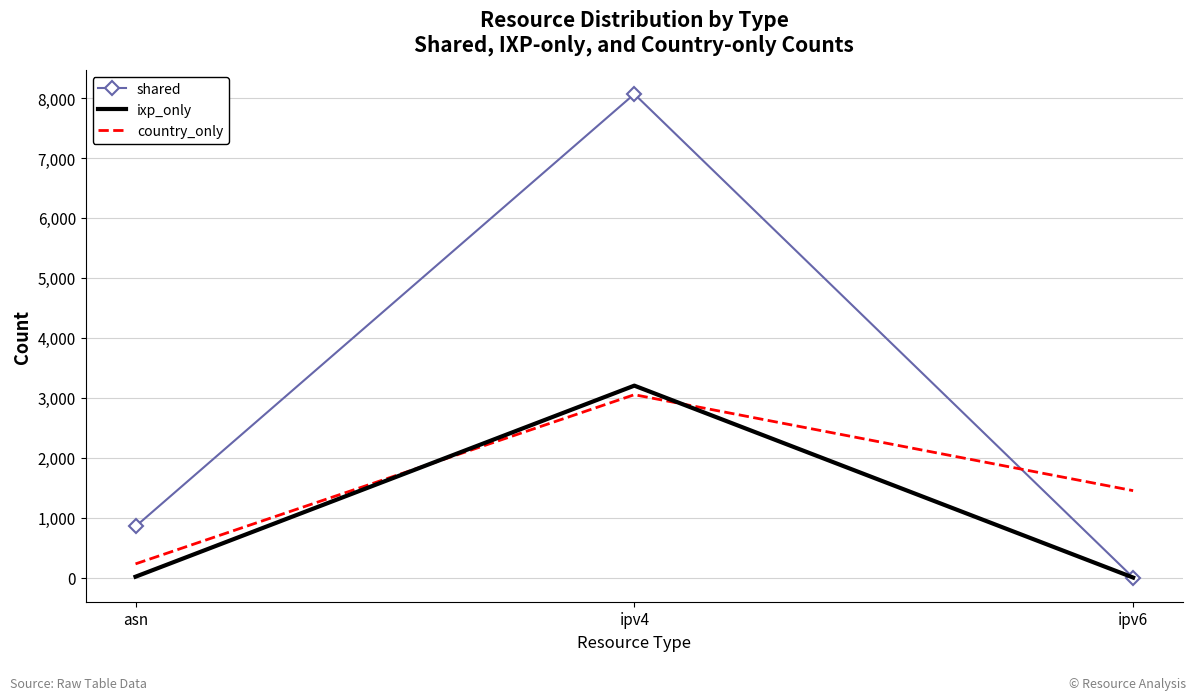

Which series has the largest range (max minus min)?

shared